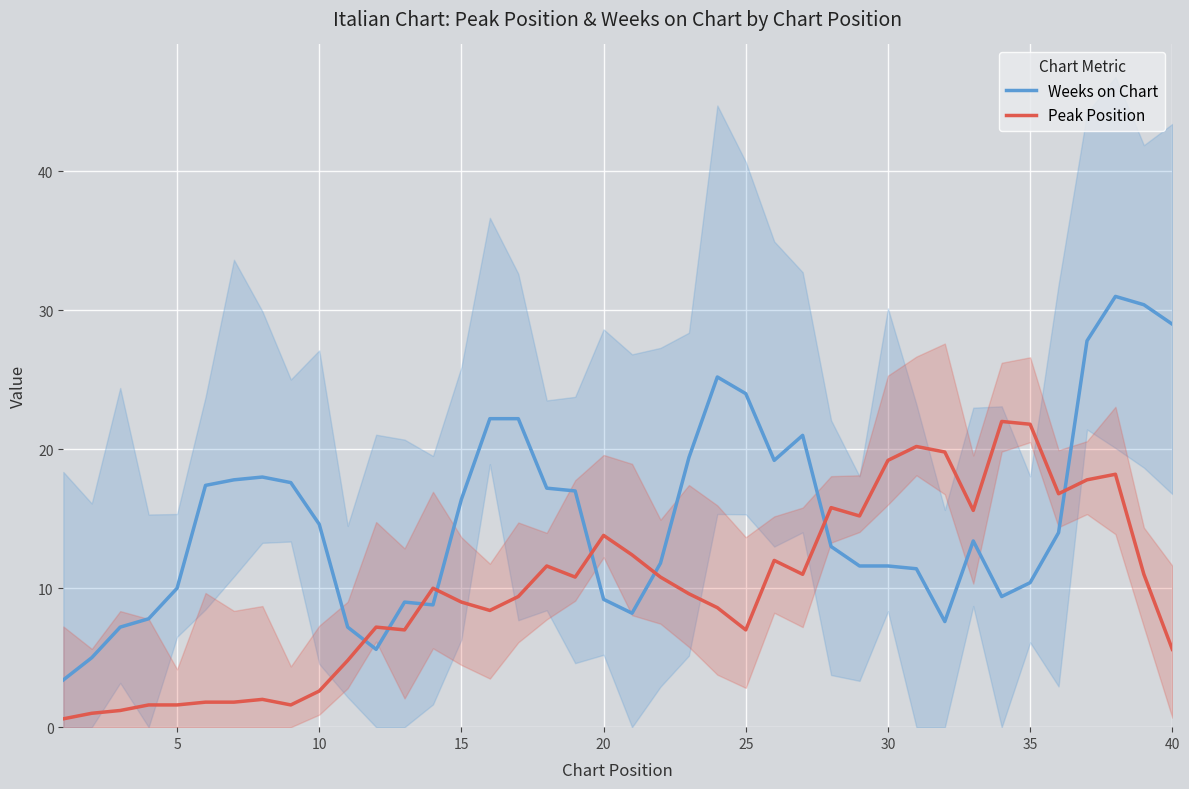

Which series has the largest total across all categories?

Weeks on Chart